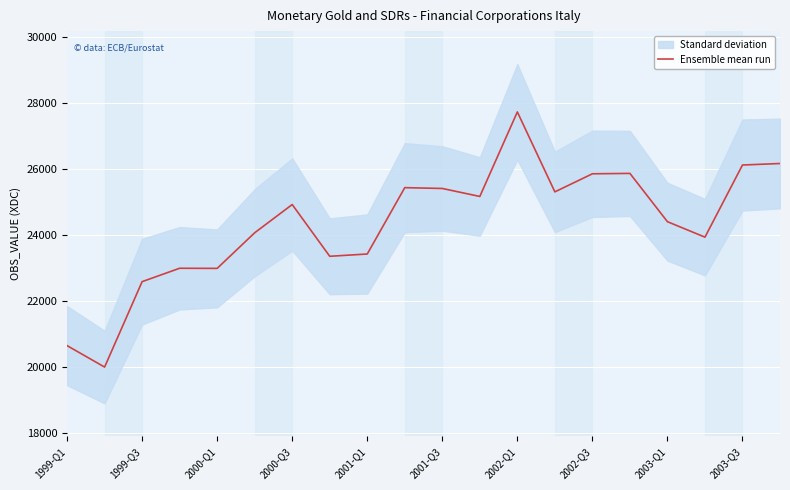

Where is the data nearest to the value 23862?

17